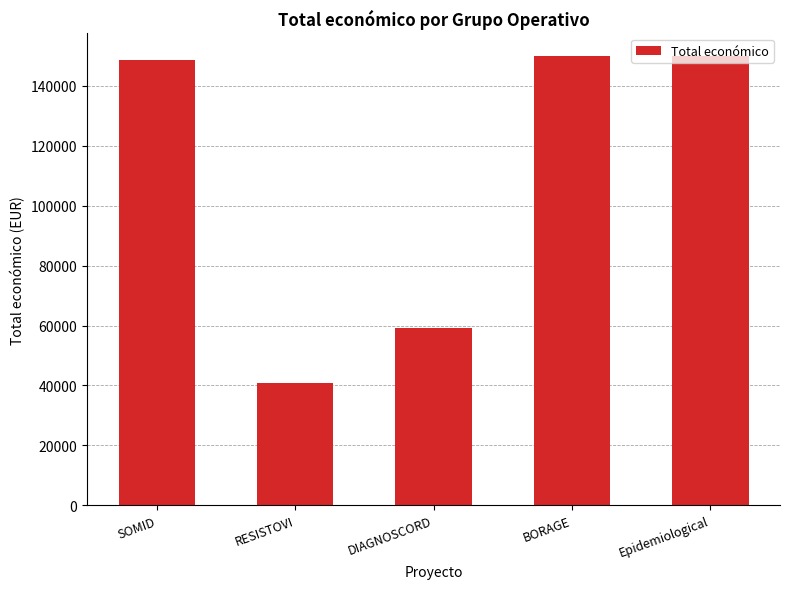

What is the difference between the maximum and minimum values?

109124